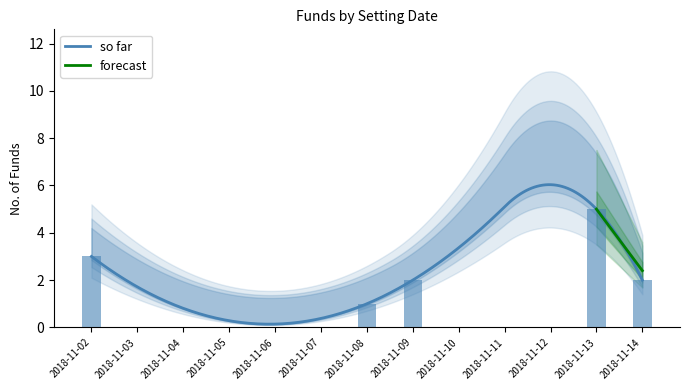

Reading left to right, transcribe all the data shown in this chart.

so far: 3	1	2	5	2
forecast_low: 3	1	2	5	2
forecast_high: 4	2	3	7	3